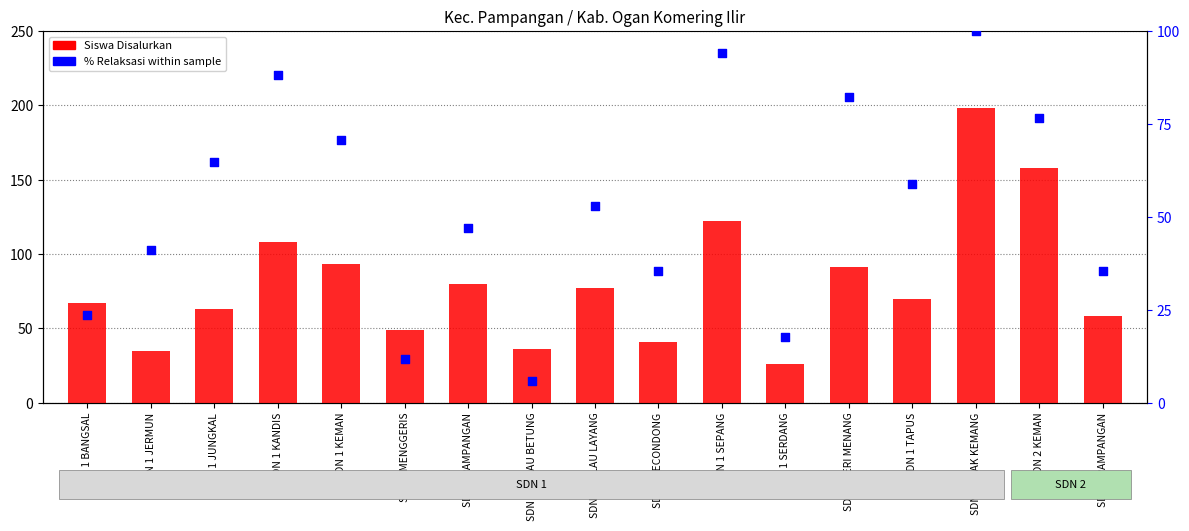

Is the value of Siswa Disalurkan at SDN 2 KEMAN greater than the value of % Relaksasi within sample at SDN 2 PAMPANGAN?

Yes